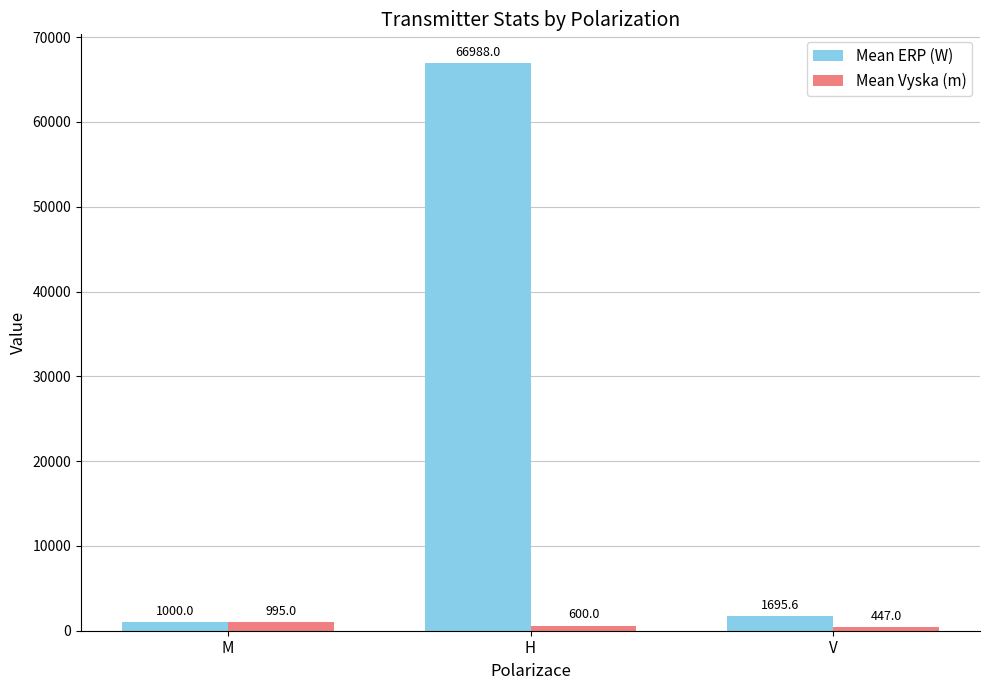

How many data points in Mean ERP (W) are less than 1695?

1